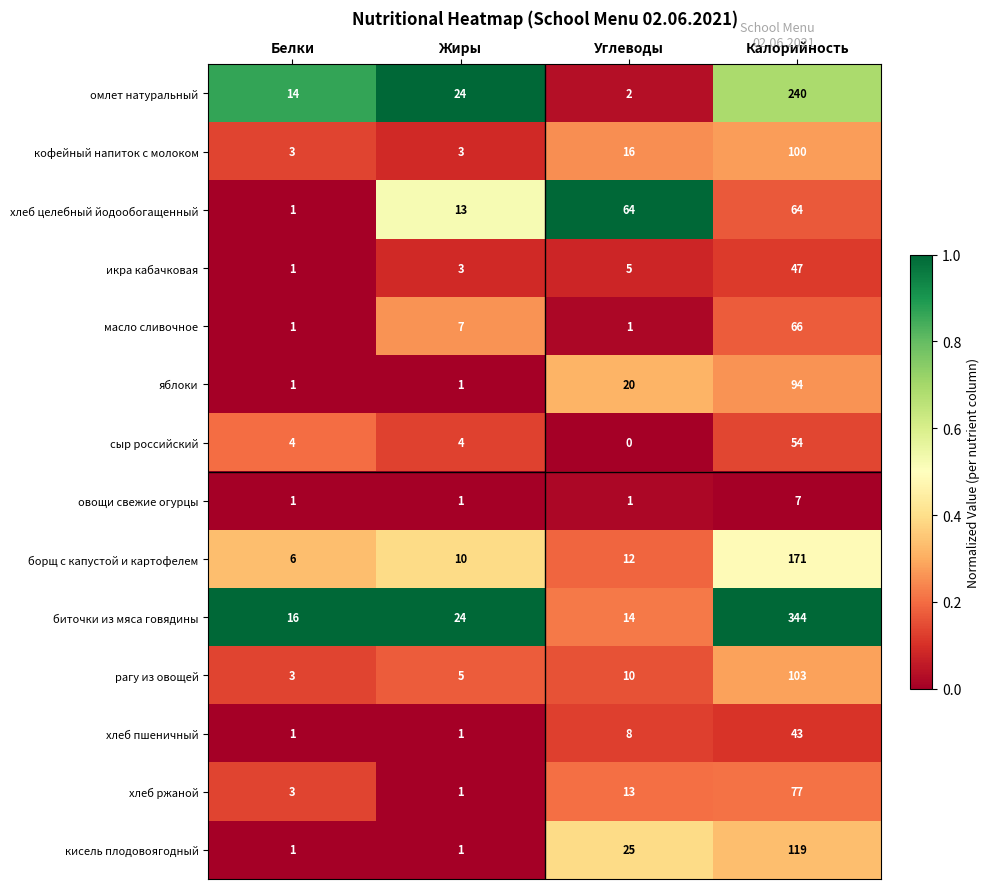

What is the total value across all series at Калорийность?

1529